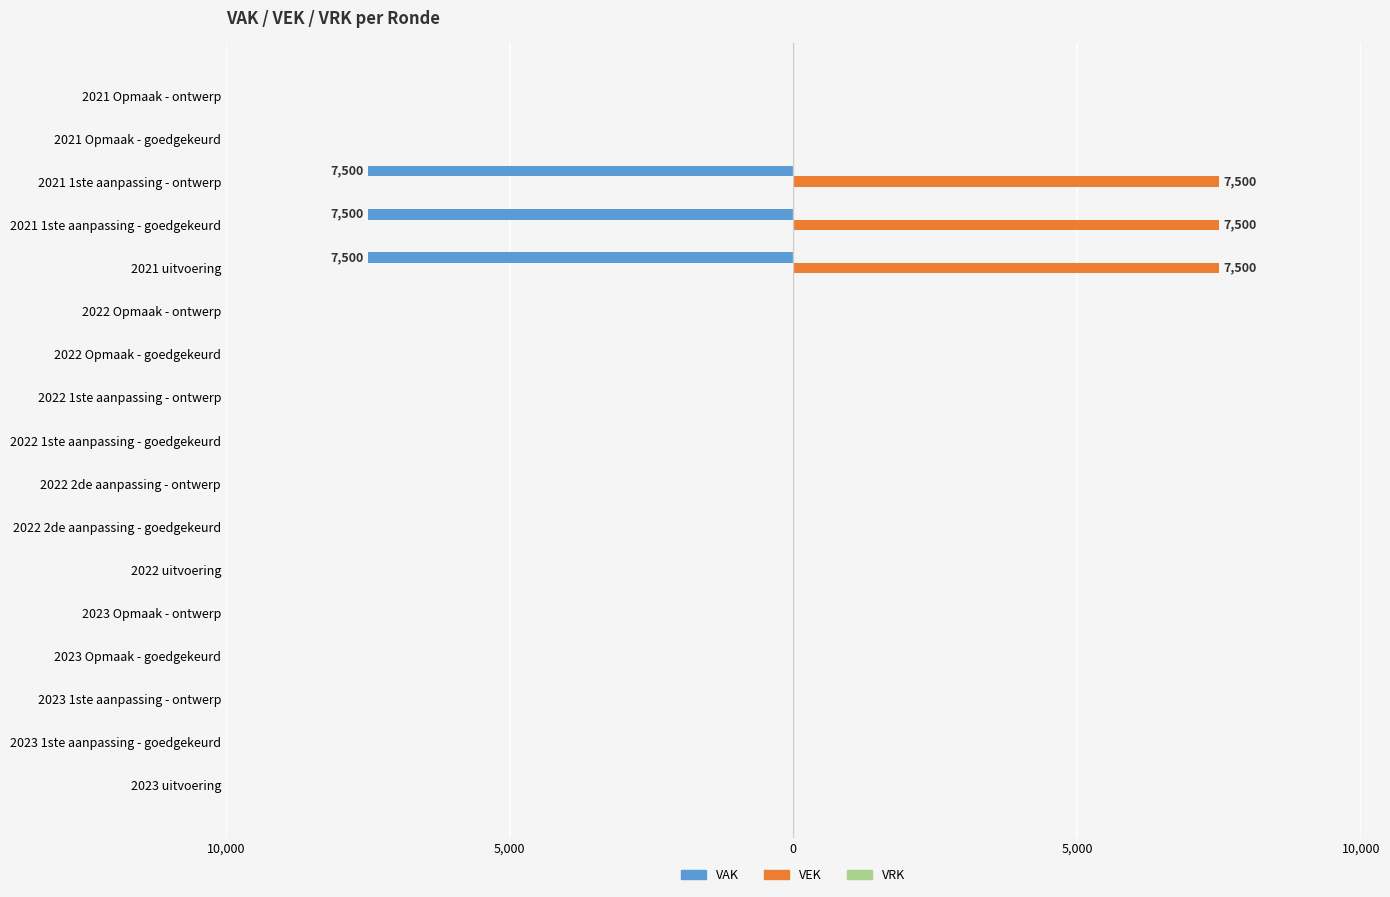

Which series has the largest total across all categories?

VEK